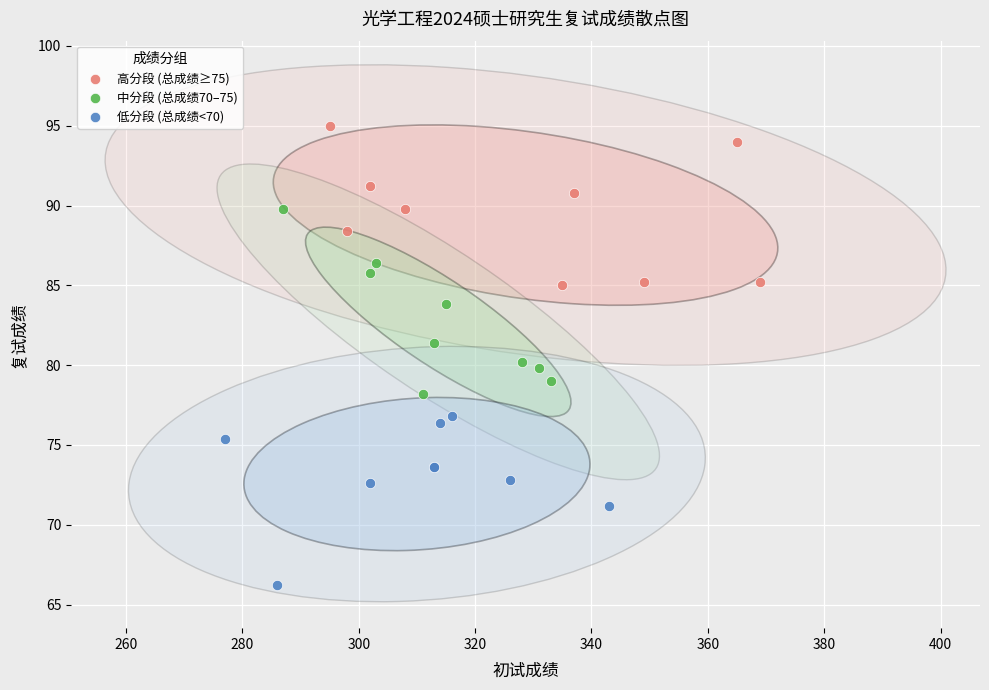

Which series contains the highest Y value?

高分段 (总成绩≥75)